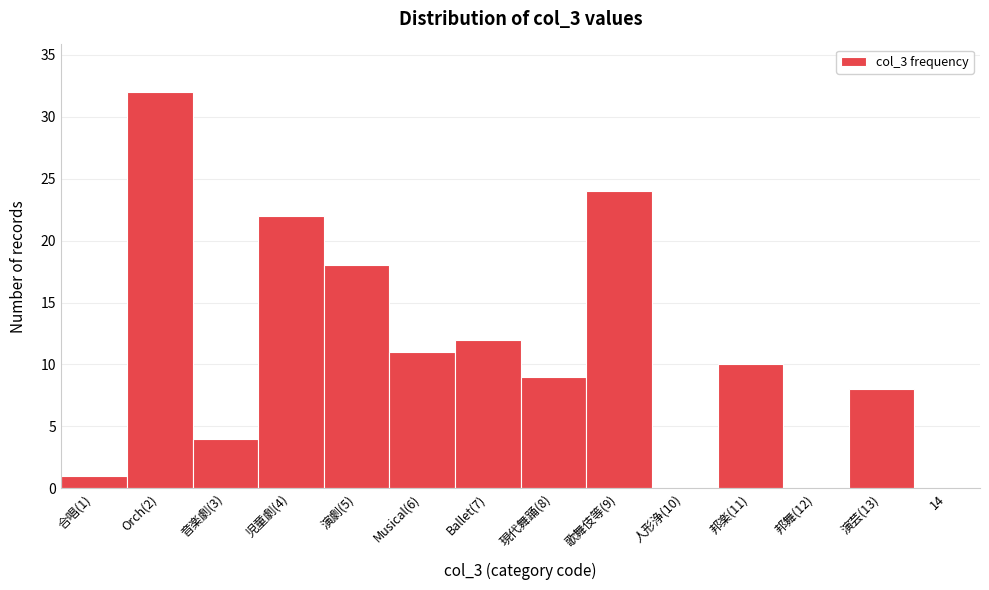

Reading left to right, what are all the values shown in this chart?

合唱(1)=1	Orch(2)=32	音楽劇(3)=4	児童劇(4)=22	演劇(5)=18	Musical(6)=11	Ballet(7)=12	現代舞踊(8)=9	歌舞伎等(9)=24	人形浄(10)=0	邦楽(11)=10	邦舞(12)=0	演芸(13)=8	14=0